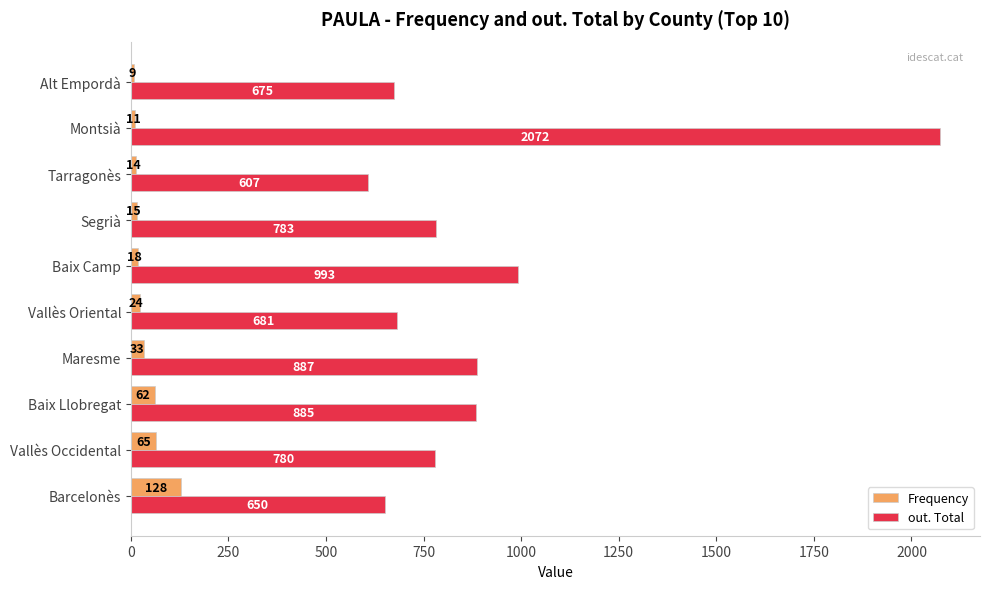

How many data points in out. Total are less than 783?

5